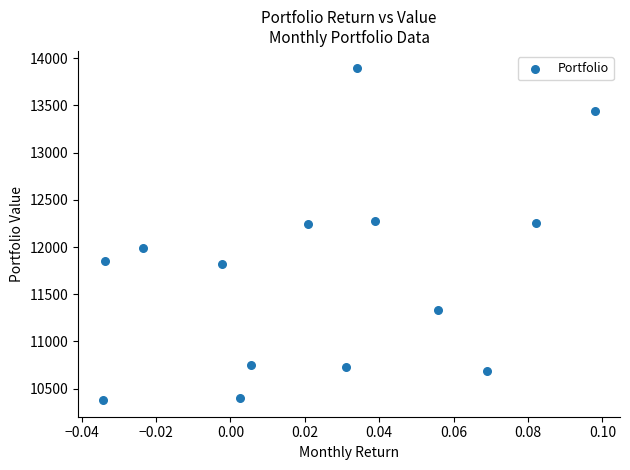

What is the range of Y values (max minus min)?

3520.2